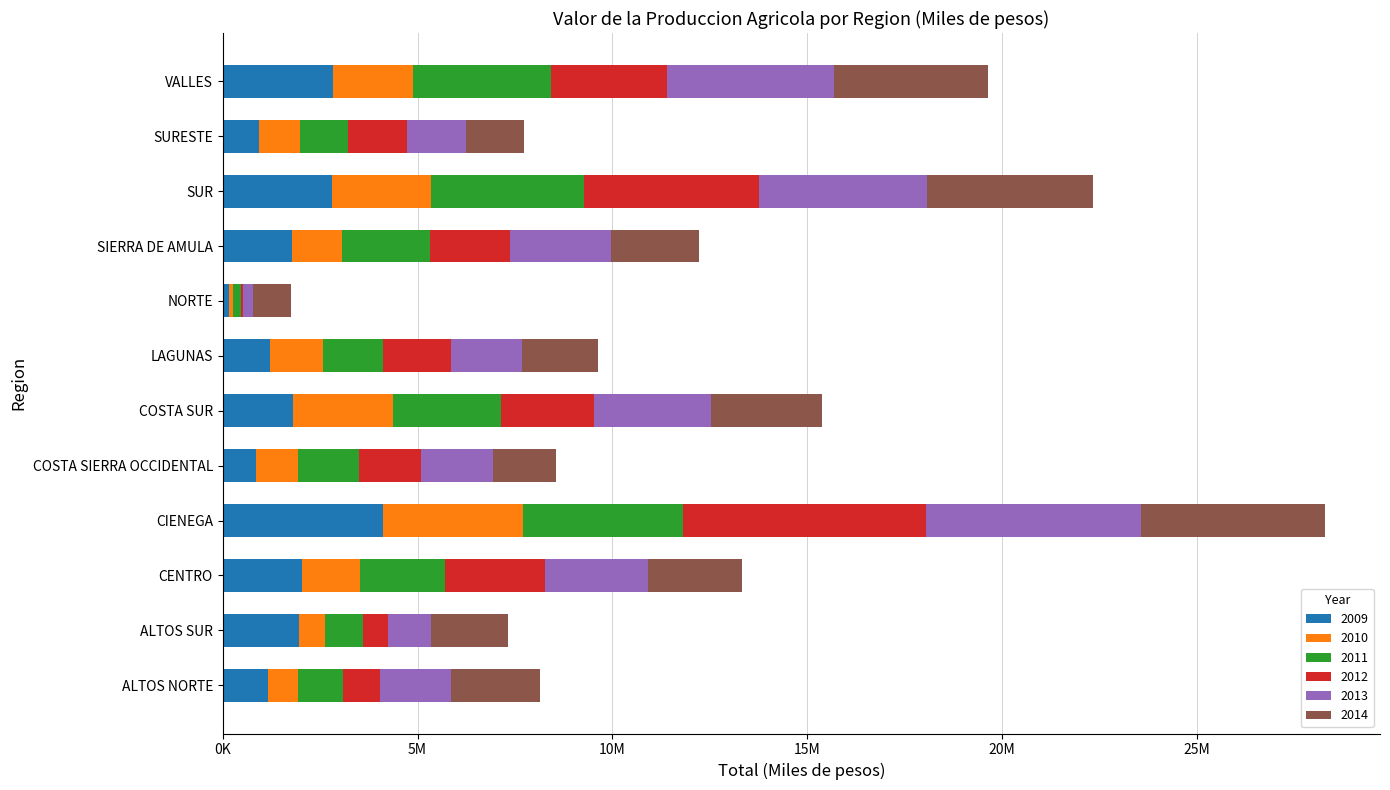

Rank the series by their maximum value, from highest to lowest.

2012, 2013, 2014, 2009, 2011, 2010